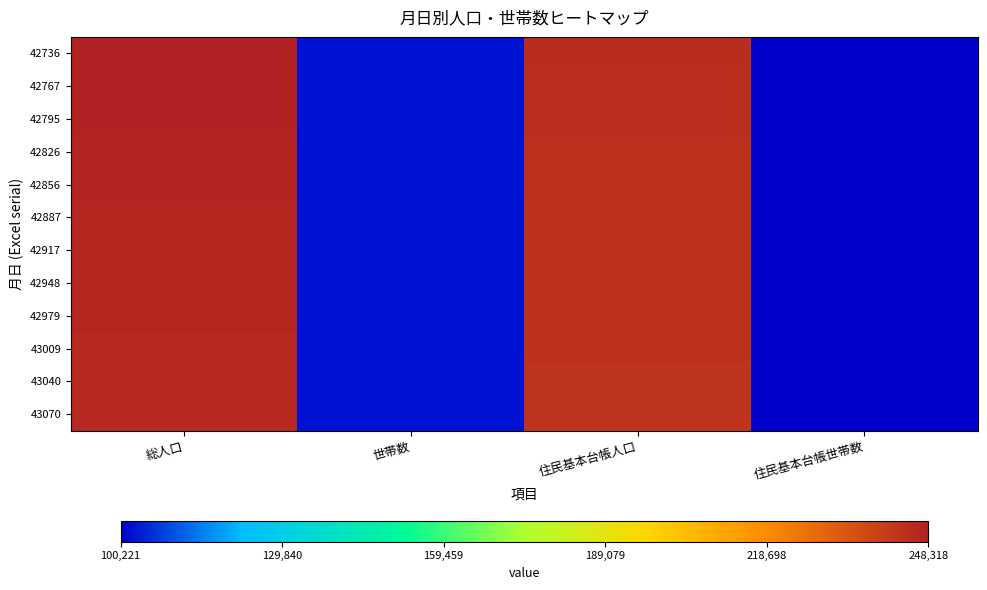

At which category is the sum across all series the highest?

総人口